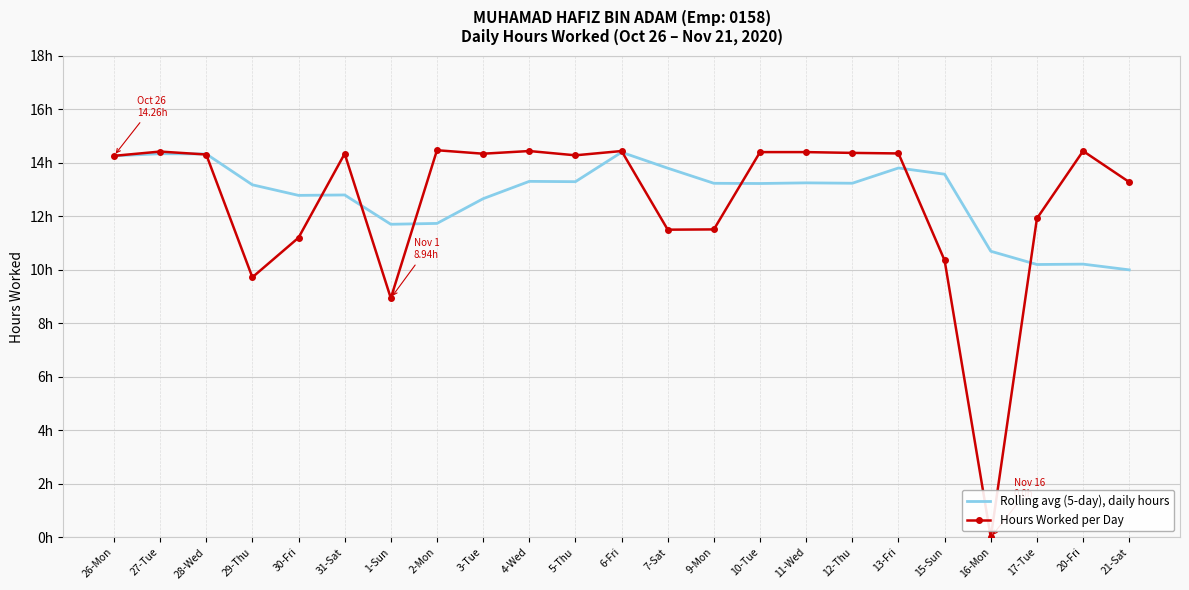

What are all the series names shown in the legend?

Rolling avg (5-day), daily hours, Hours Worked per Day